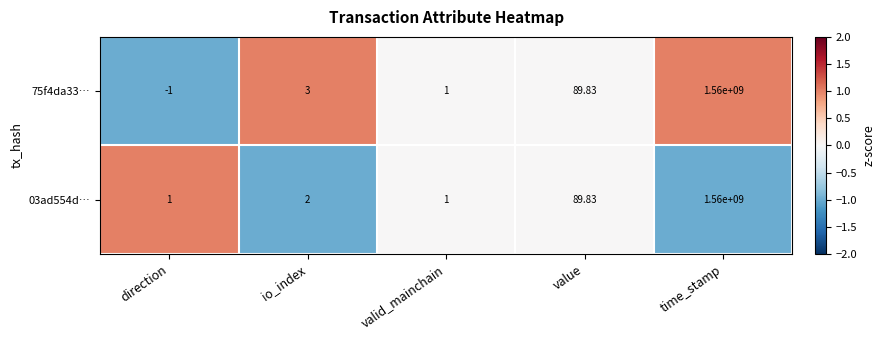

At which label is 75f4da33… closest to 779999999?

value